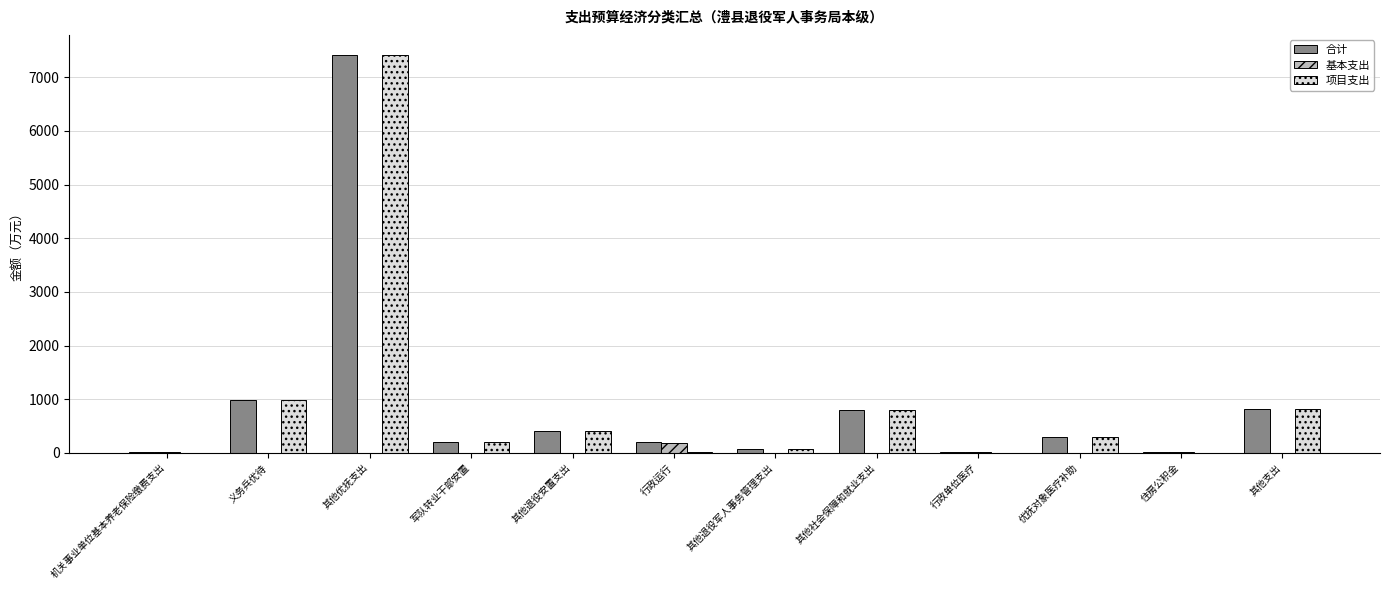

Is it true that 合计 equals 408.0 at 其他退役安置支出?

True